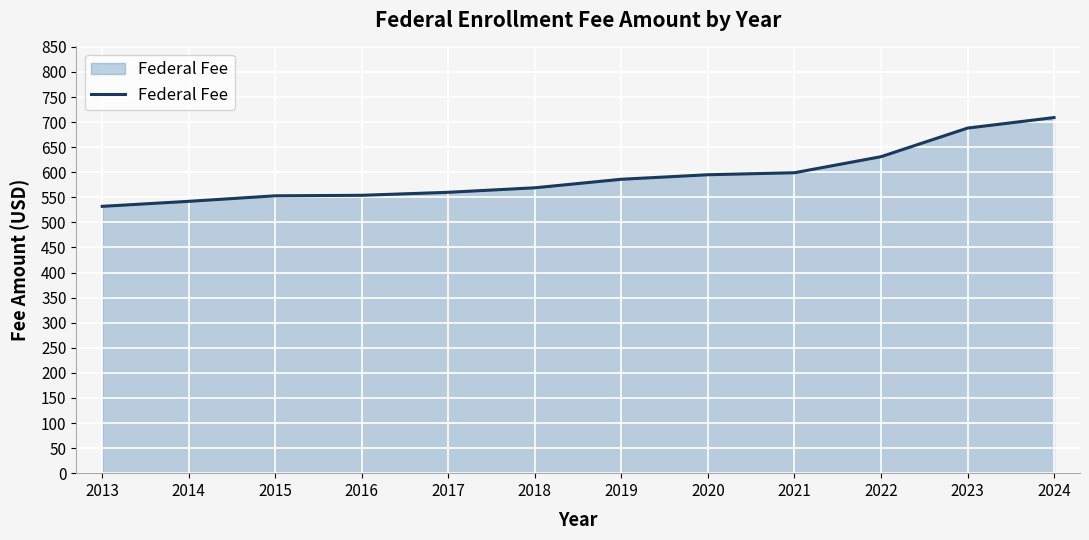

The chart shows a value of 599 at 2021. True or false?

True